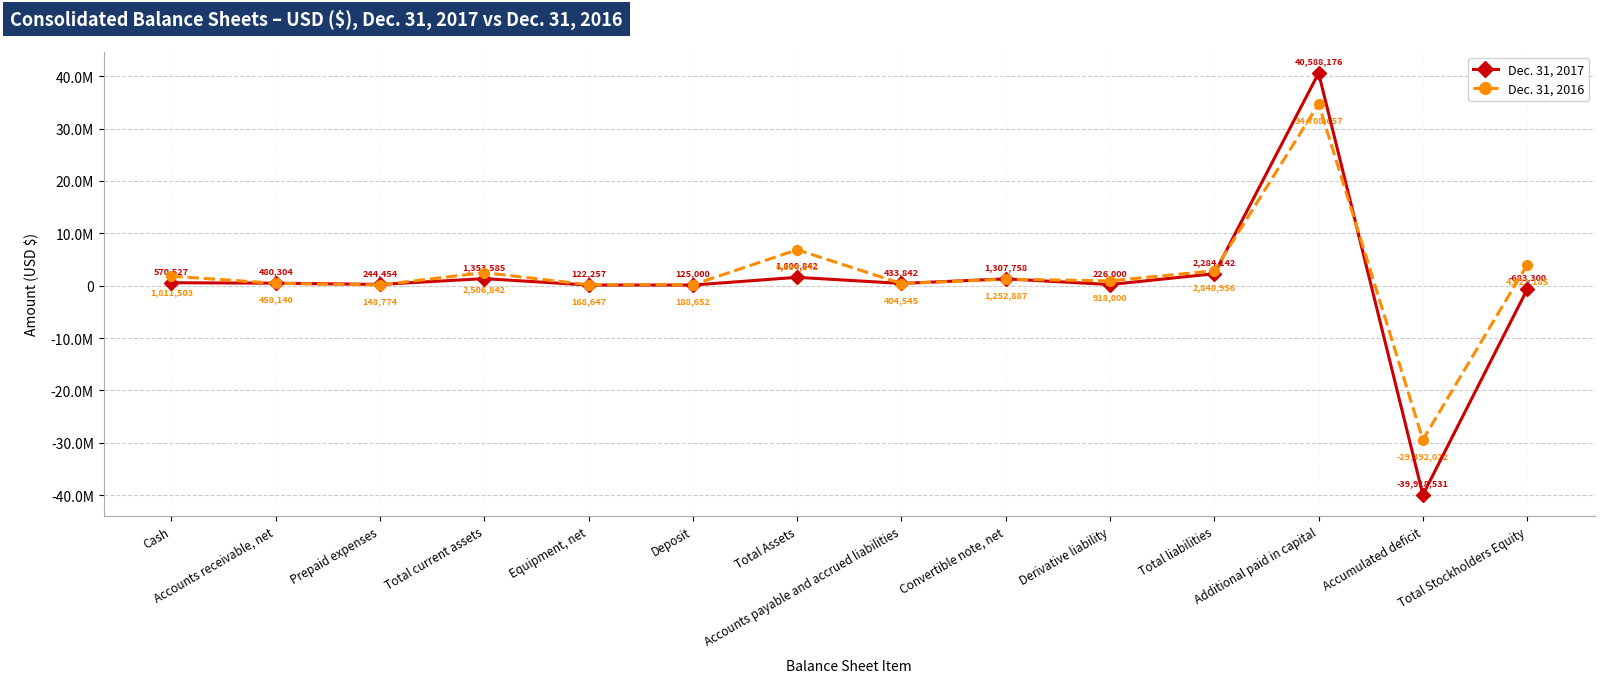

Is this an area chart (filled region under the line)?

No